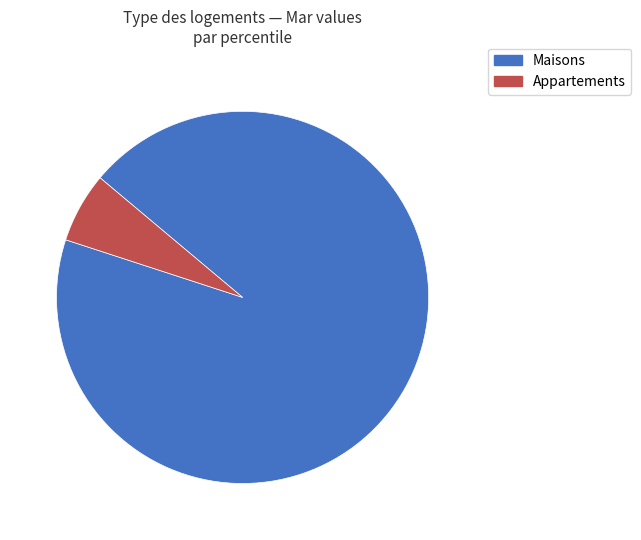

Does any single category account for the majority?

Yes